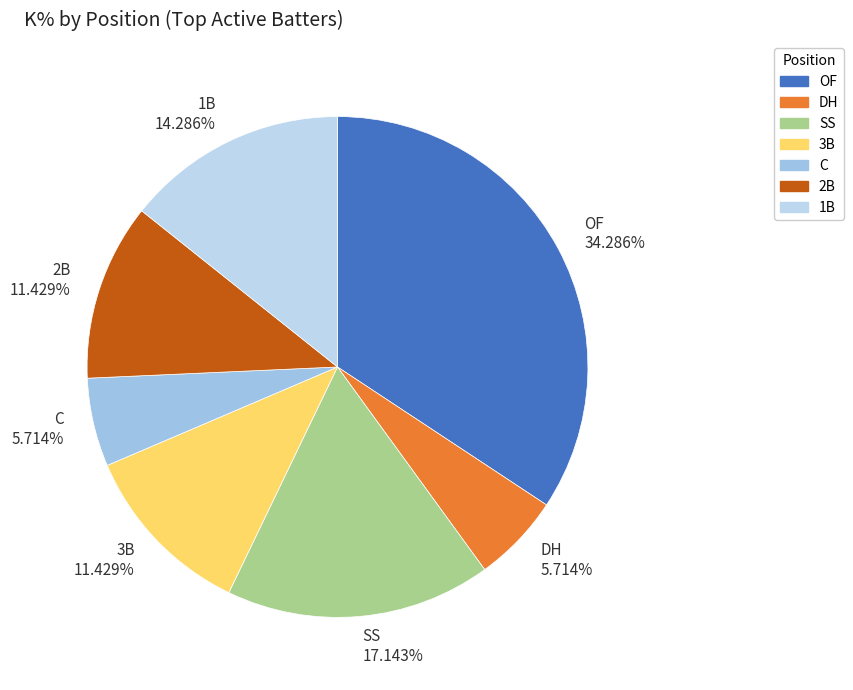

Is there any slice that represents more than half of the pie?

No